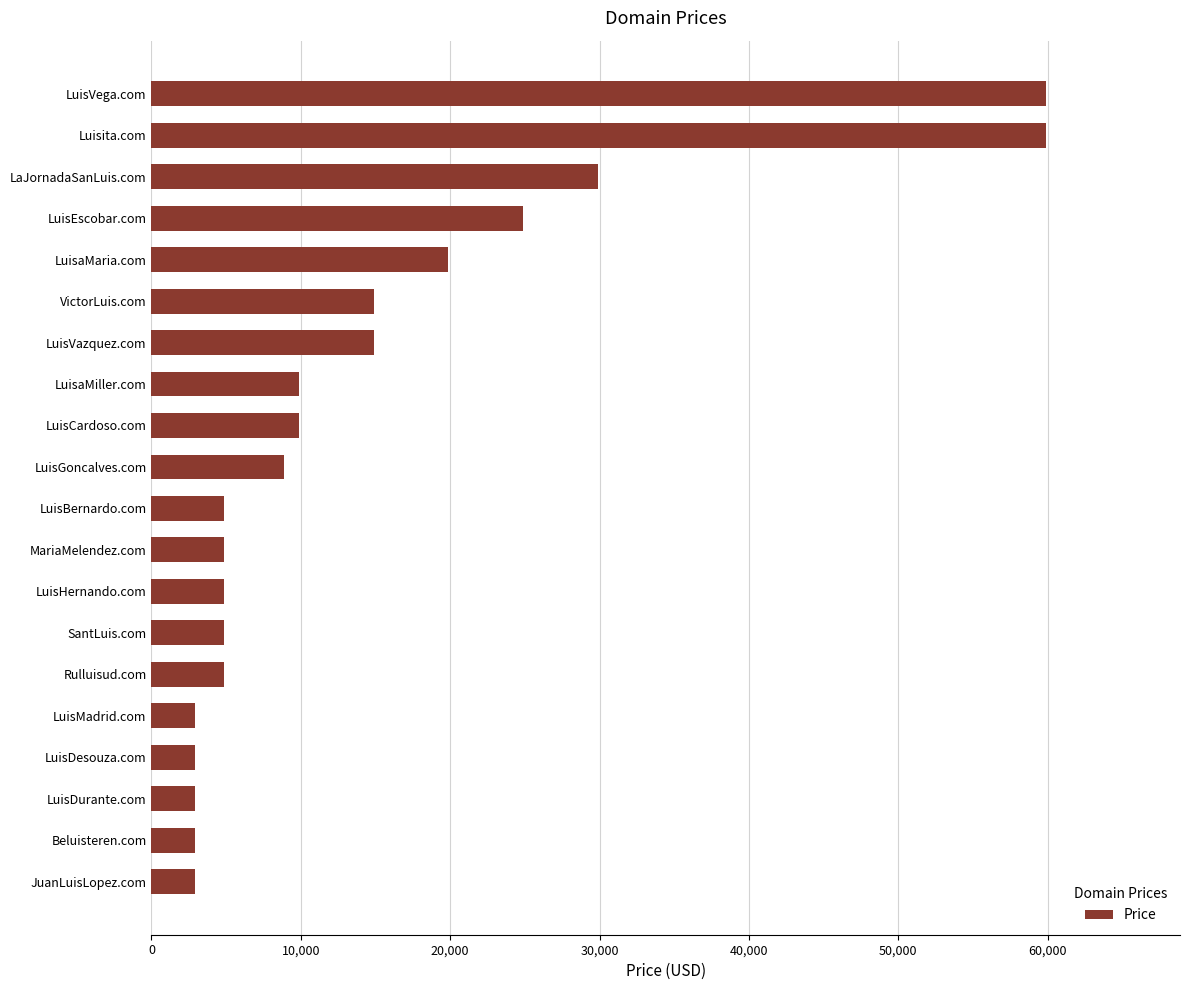

The value at VictorLuis.com is 14888. True or false?

True